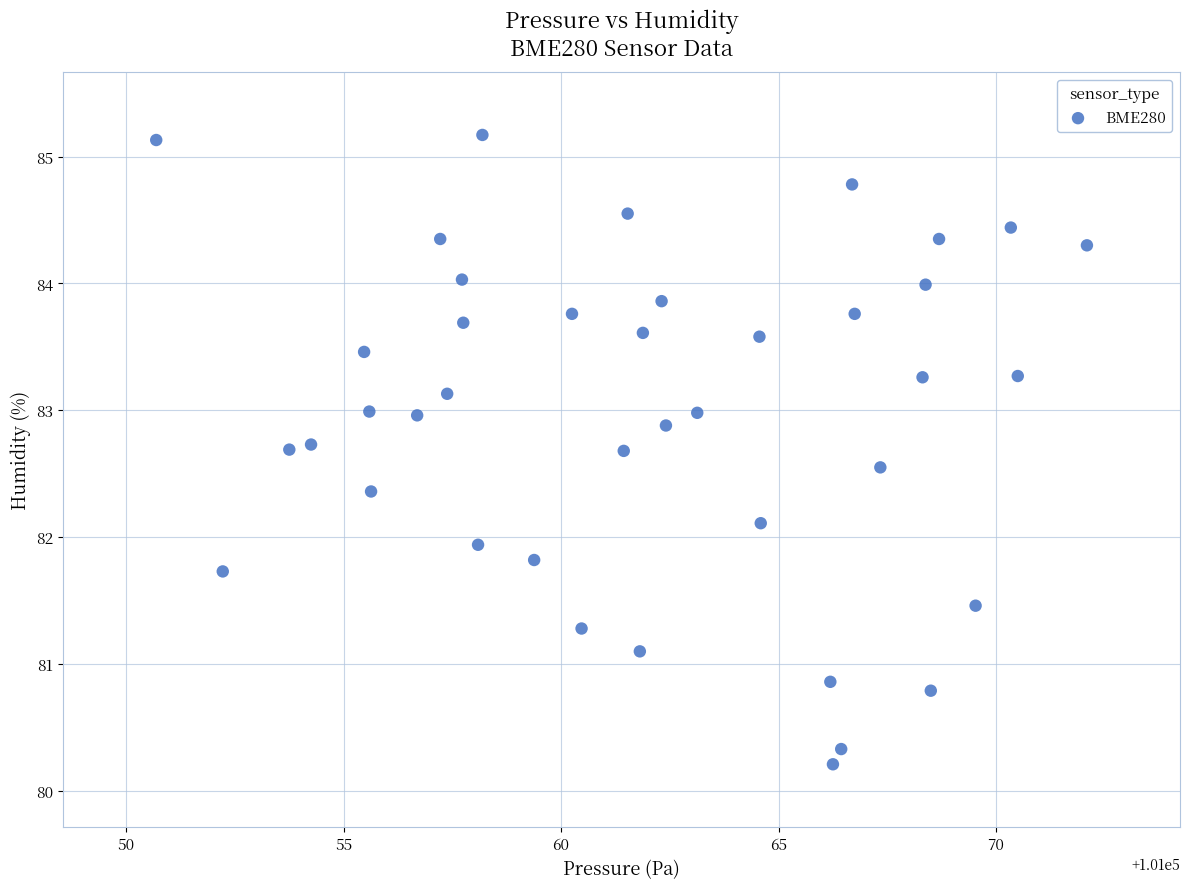

What is the range of X values (max minus min)?

21.4